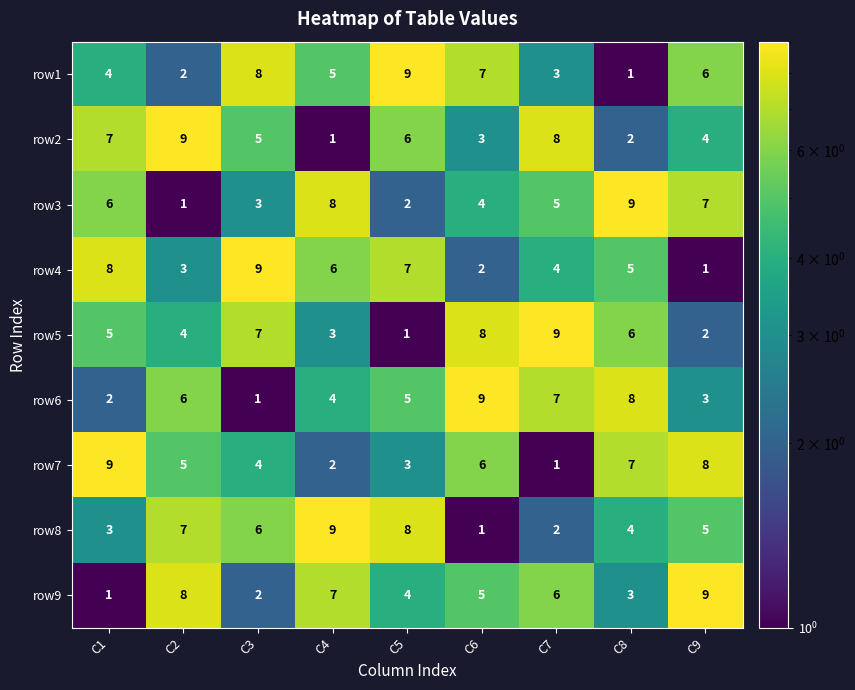

At C5, list the series in order from largest to smallest.

row1, row8, row4, row2, row6, row9, row7, row3, row5